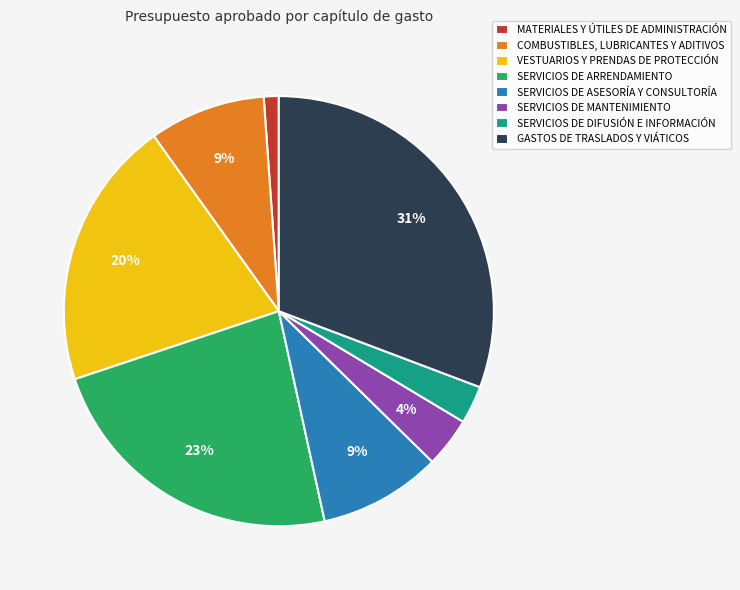

Combined, do SERVICIOS DE DIFUSIÓN E INFORMACIÓN and COMBUSTIBLES, LUBRICANTES Y ADITIVOS account for over 50%?

No